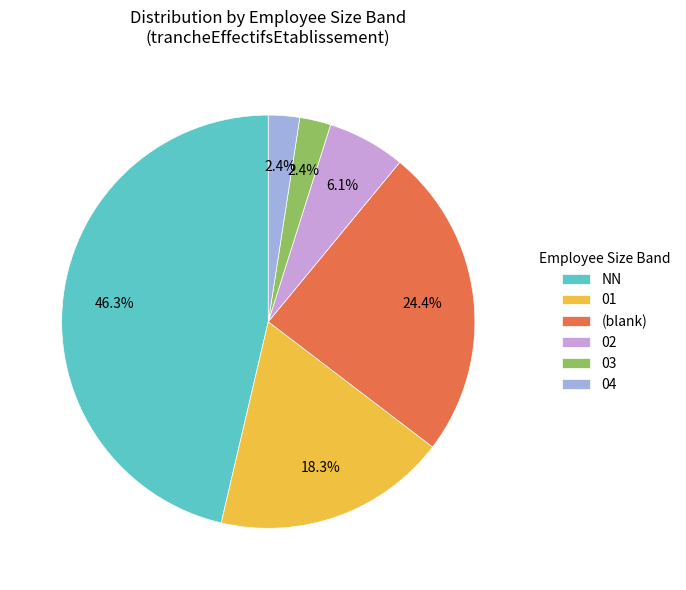

Is it true that 01 is 12% of the pie?

False